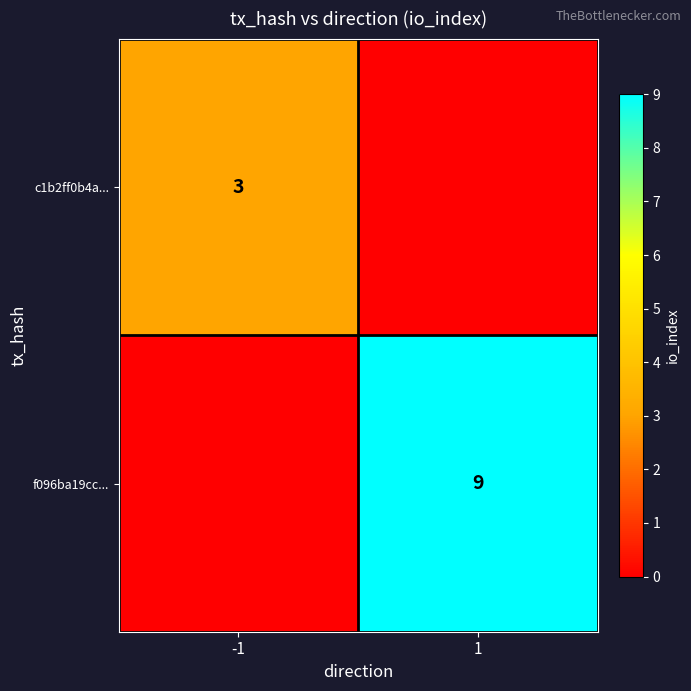

Is it true that c1b2ff0b4a... equals 3 at -1?

True